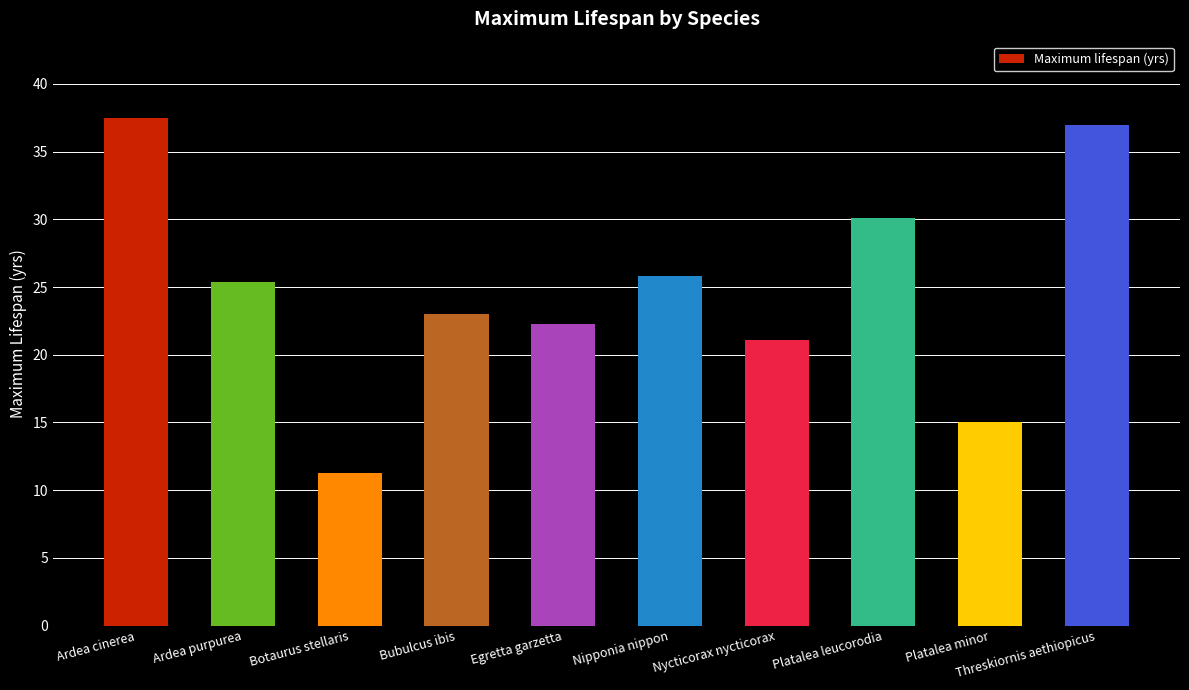

What is the difference between the maximum and minimum values?

26.2